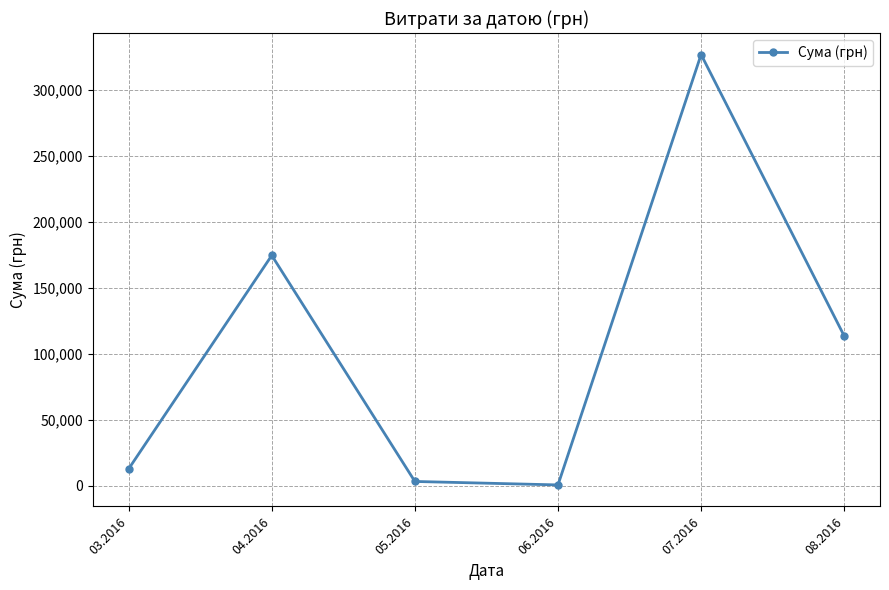

The value at 06.2016 is 600.0. True or false?

True